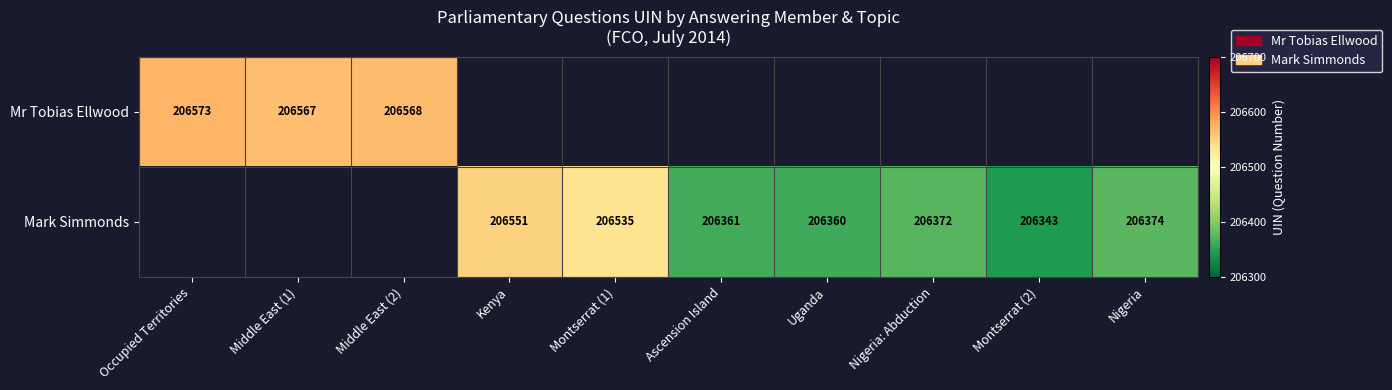

The value of Mark Simmonds at Kenya is 206551. True or false?

True